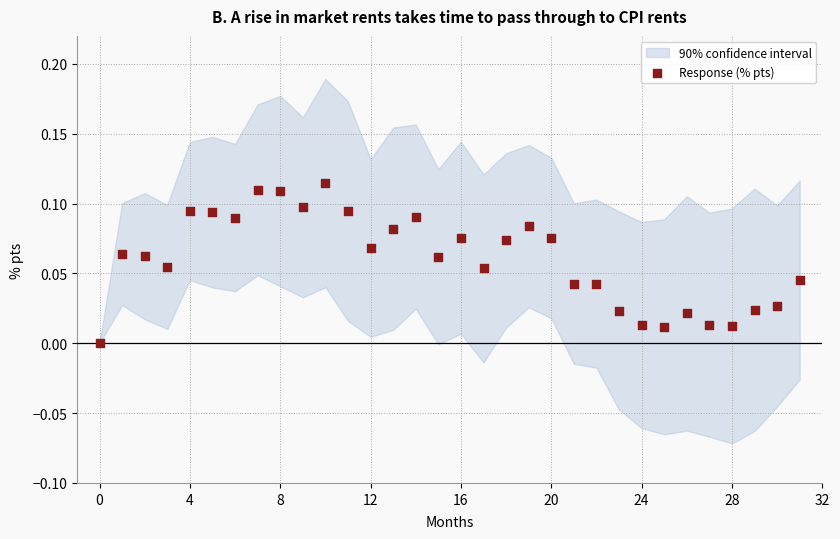

Count the number of points in this scatter plot.

32